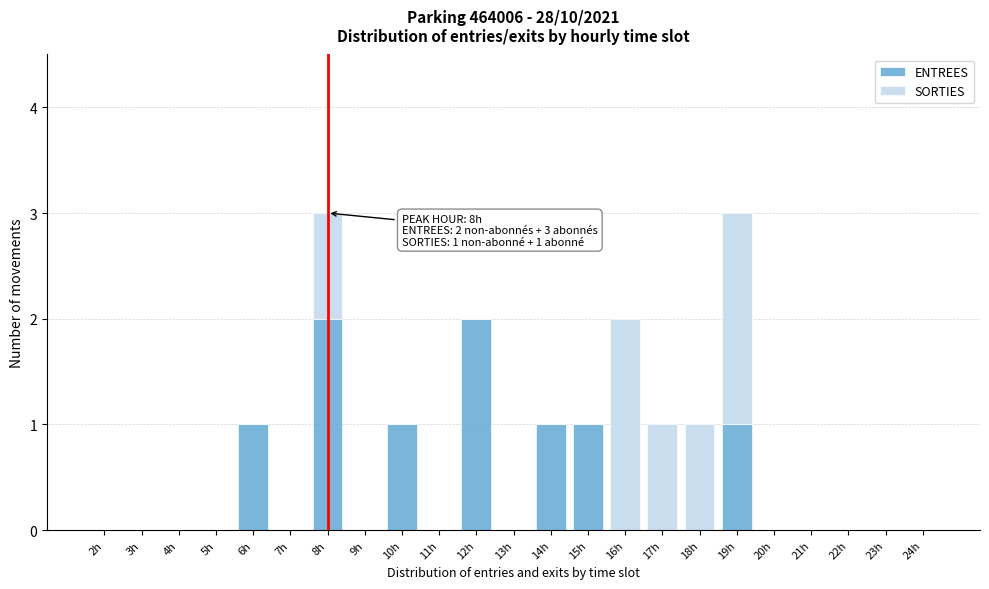

The ENTREES series shows 0 at 2h. True or false?

True